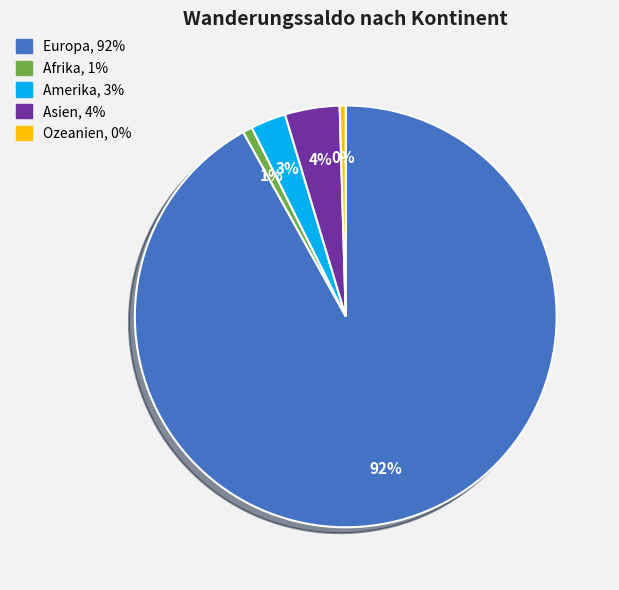

How many slices are in this pie chart?

5